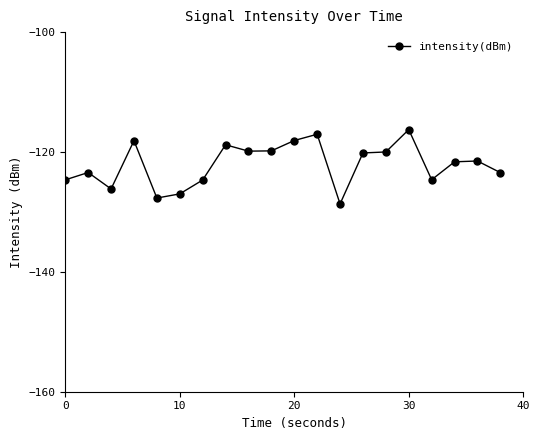

What is the greatest value displayed?

-116.3